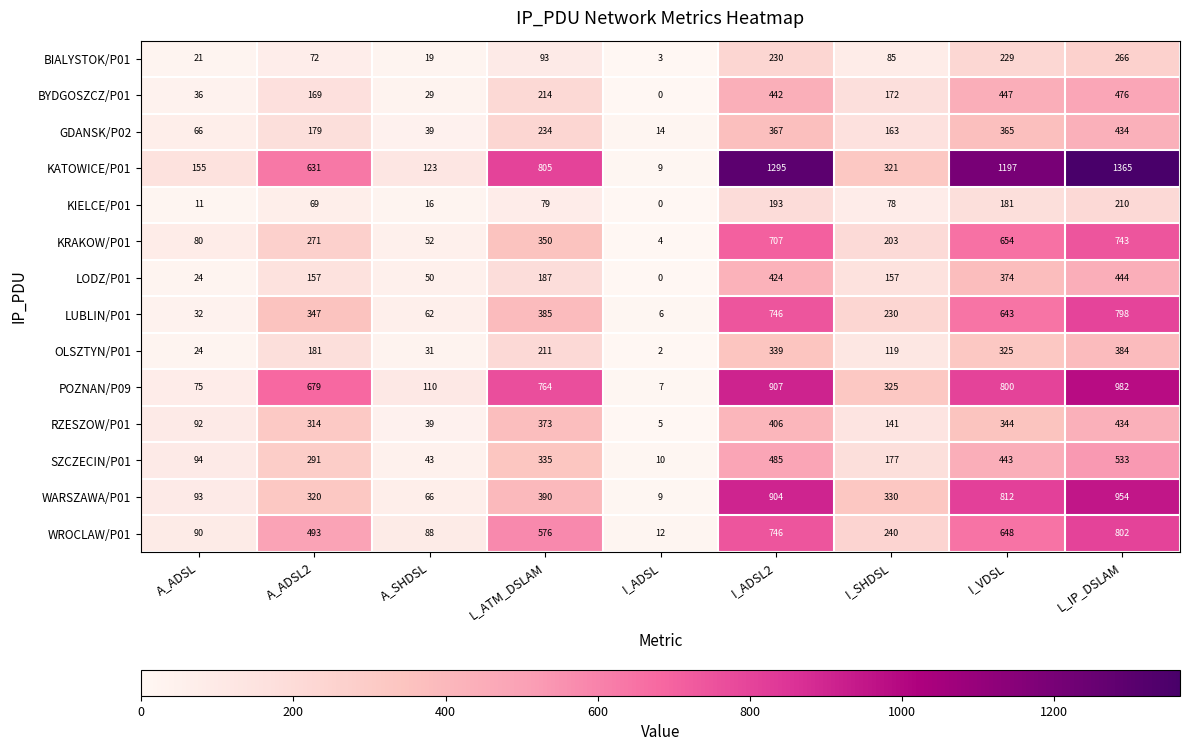

List the labels in order of KRAKOW/P01 value, smallest first.

I_ADSL, A_SHDSL, A_ADSL, I_SHDSL, A_ADSL2, L_ATM_DSLAM, I_VDSL, I_ADSL2, L_IP_DSLAM